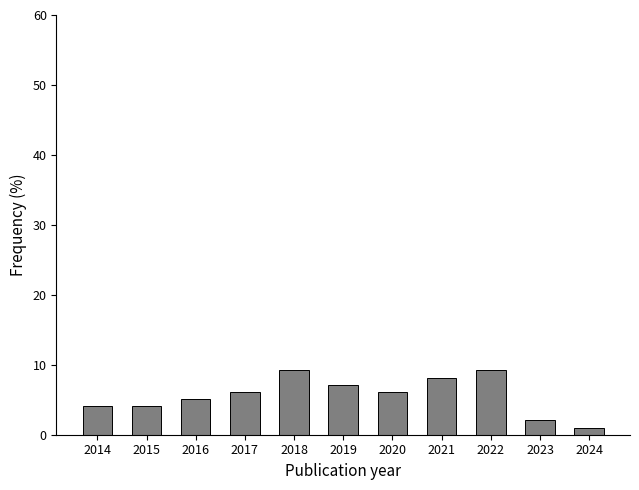

Reading left to right, list all the values displayed in this chart.

2014=4.1	2015=4.1	2016=5.1	2017=6.1	2018=9.2	2019=7.1	2020=6.1	2021=8.2	2022=9.2	2023=2.0	2024=1.0